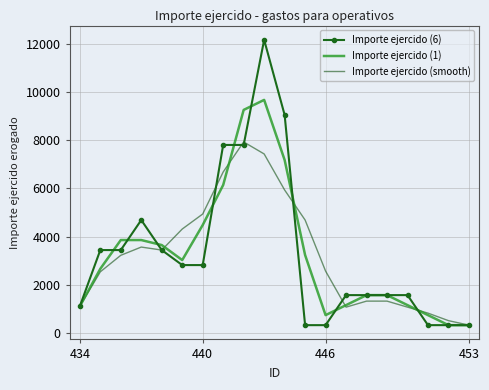

What is the maximum value for Importe ejercido (1)?

9687.5